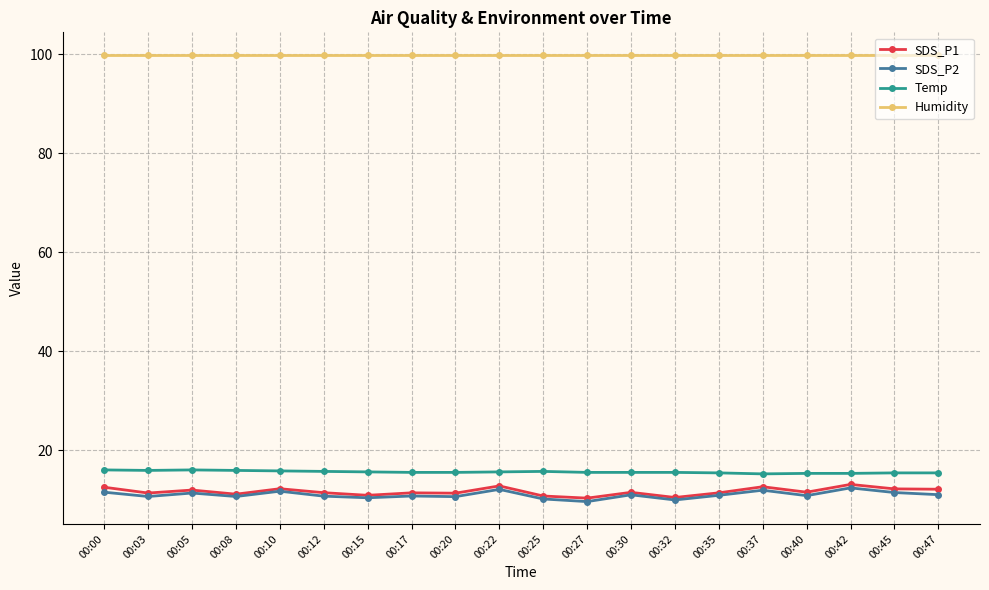

How many lines are shown in the chart?

4